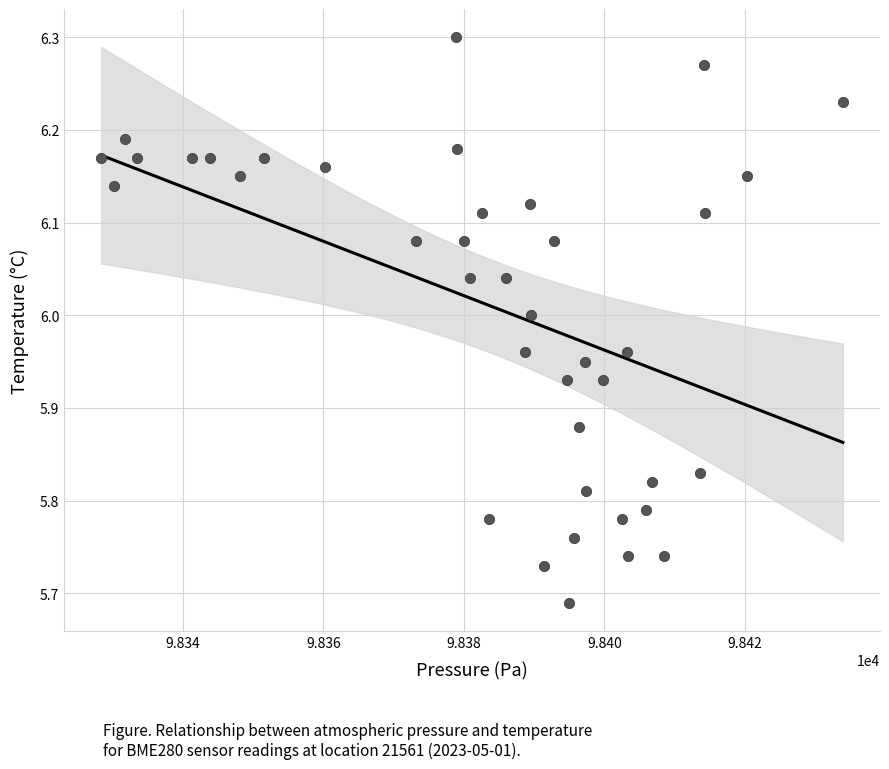

What is the range of Y values (max minus min)?

0.6